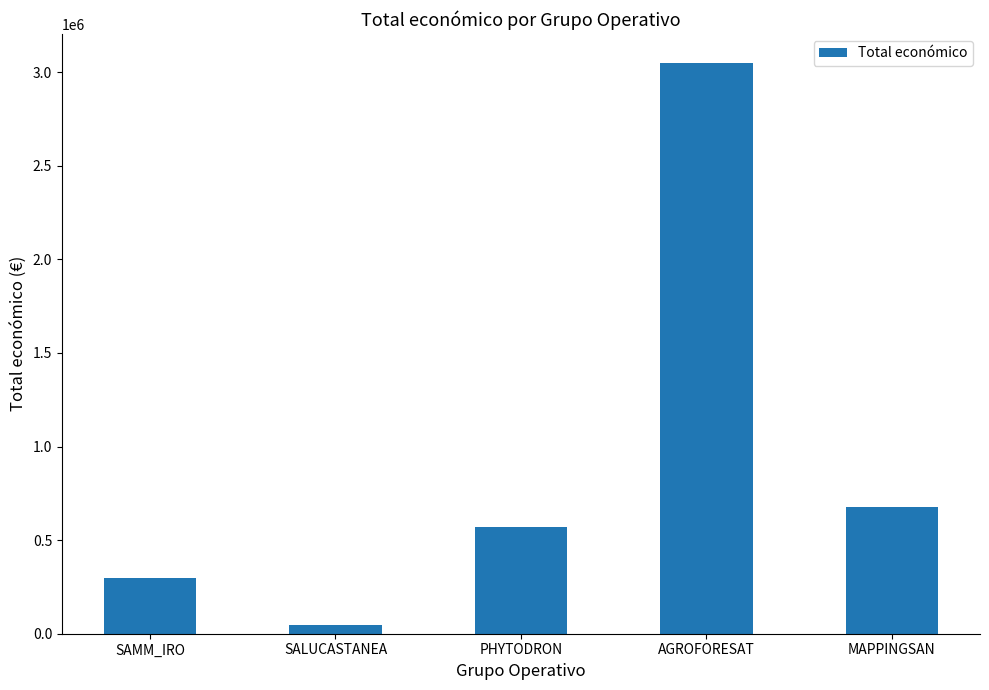

What position from the right is SAMM_IRO?

5